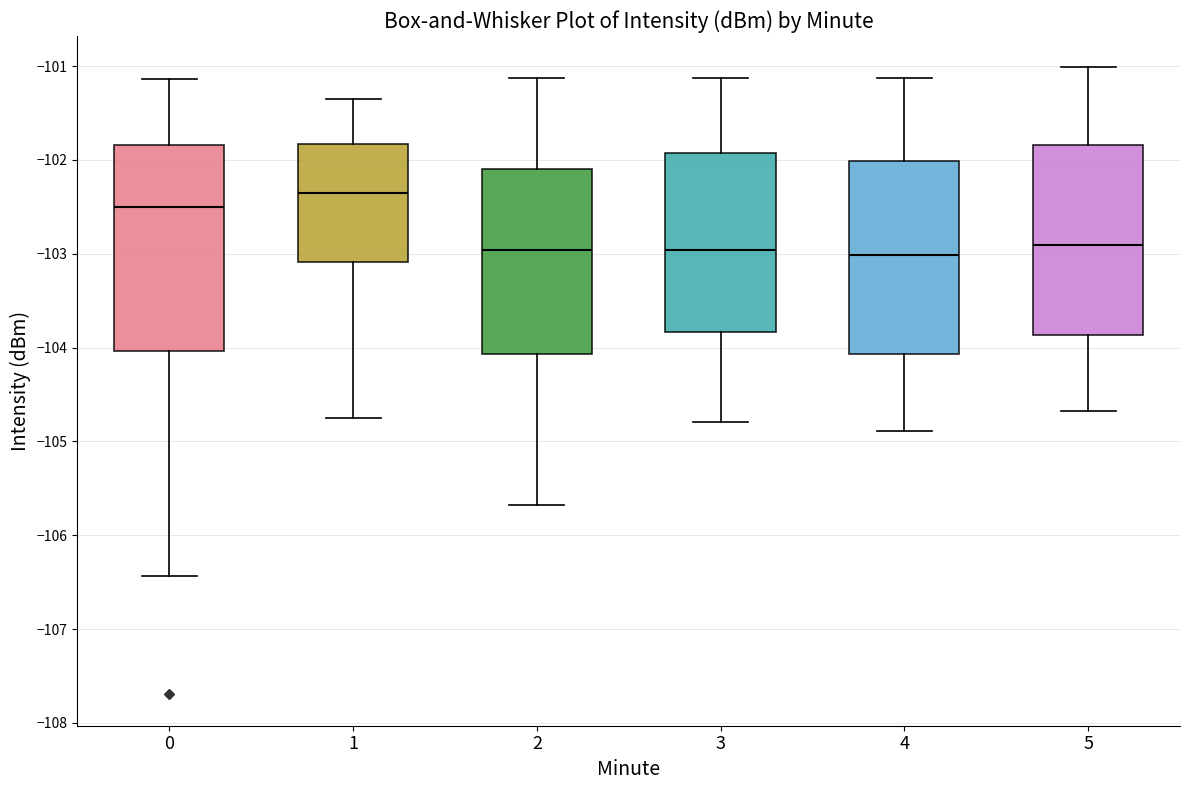

Reading left to right, read every box against the y-axis: the position of its median line, the range the box covers, and the ends of its whiskers. The values are not printed on the chart, so give them approximately, as read against the axis.

0: median -102.5, box -104.0 to -101.8, whiskers -106.4 to -101.1
1: median -102.3, box -103.1 to -101.8, whiskers -104.8 to -101.3
2: median -103.0, box -104.1 to -102.1, whiskers -105.7 to -101.1
3: median -103.0, box -103.8 to -101.9, whiskers -104.8 to -101.1
4: median -103.0, box -104.1 to -102.0, whiskers -104.9 to -101.1
5: median -102.9, box -103.9 to -101.8, whiskers -104.7 to -101.0